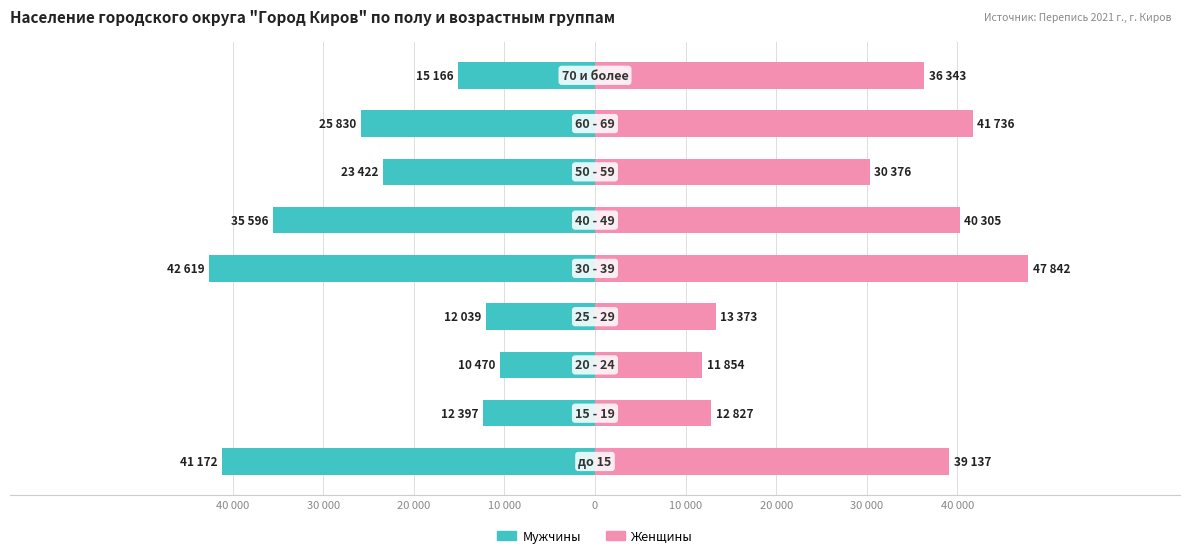

How many data points does each series have?

9